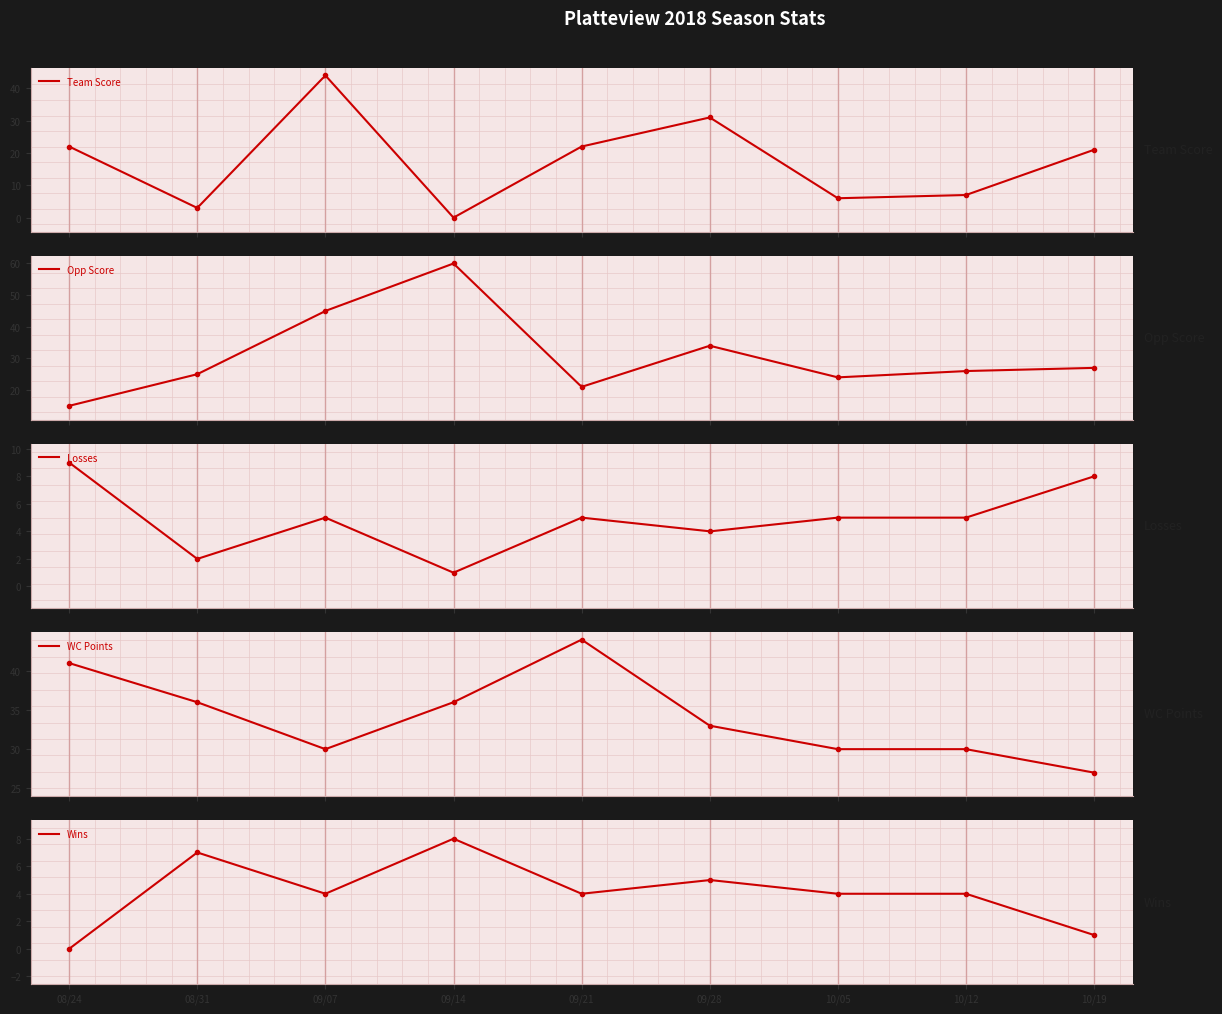

What is the sum of all WC Points values?

10237.4